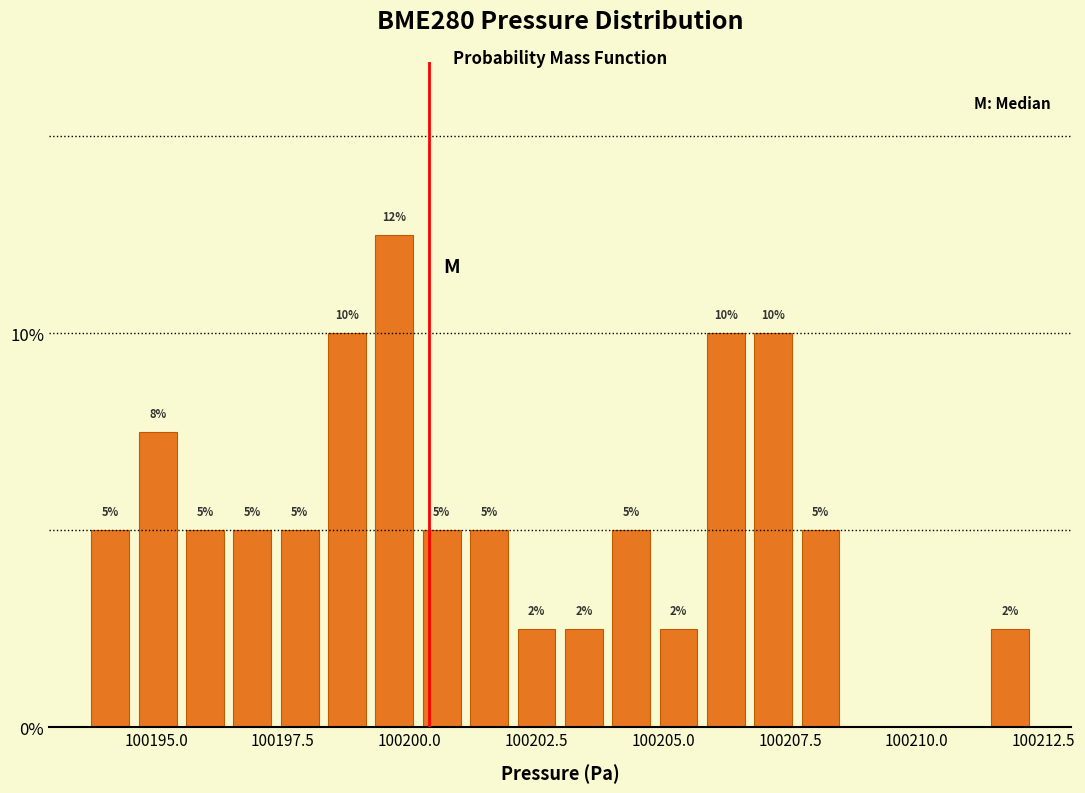

Around what value on the x-axis is the tallest bar? Give the approximate position of its centre, as read against the axis.

100199.5